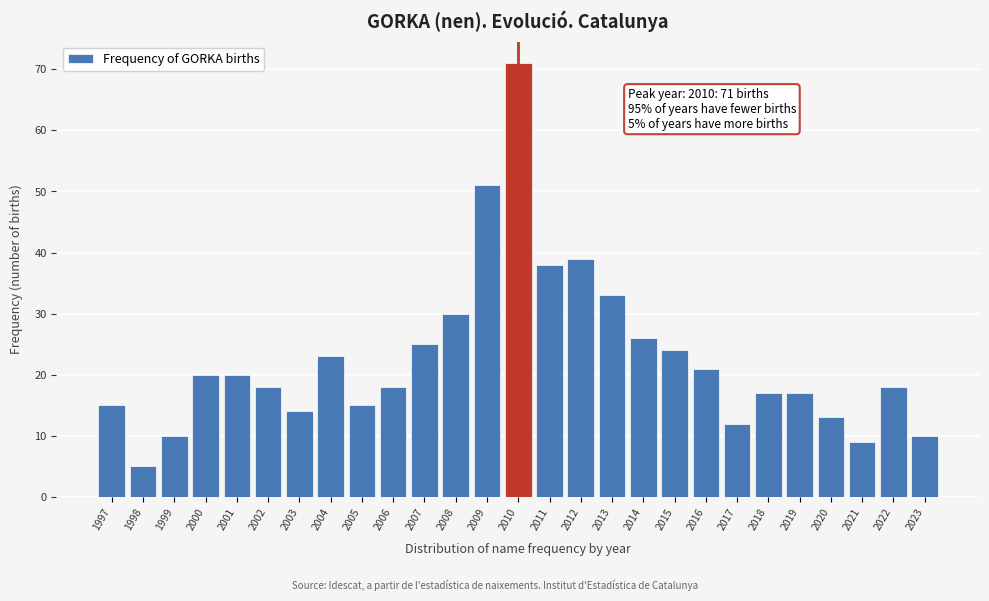

Reading left to right, what are all the values shown in this chart?

1997=15	1998=5	1999=10	2000=20	2001=20	2002=18	2003=14	2004=23	2005=15	2006=18	2007=25	2008=30	2009=51	2010=71	2011=38	2012=39	2013=33	2014=26	2015=24	2016=21	2017=12	2018=17	2019=17	2020=13	2021=9	2022=18	2023=10